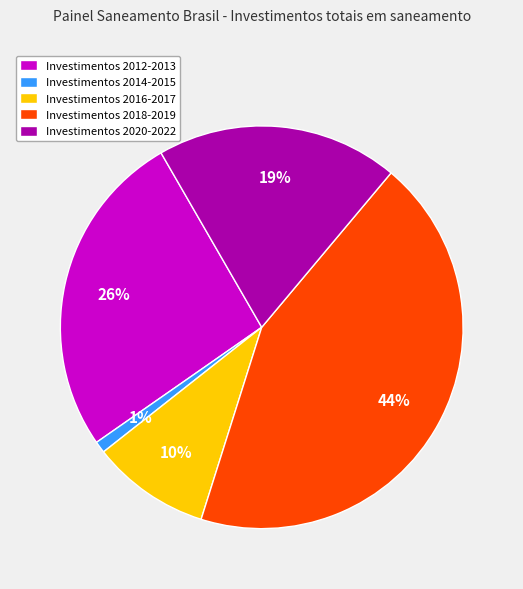

Which has a higher value, Investimentos 2018-2019 or Investimentos 2020-2022?

Investimentos 2018-2019